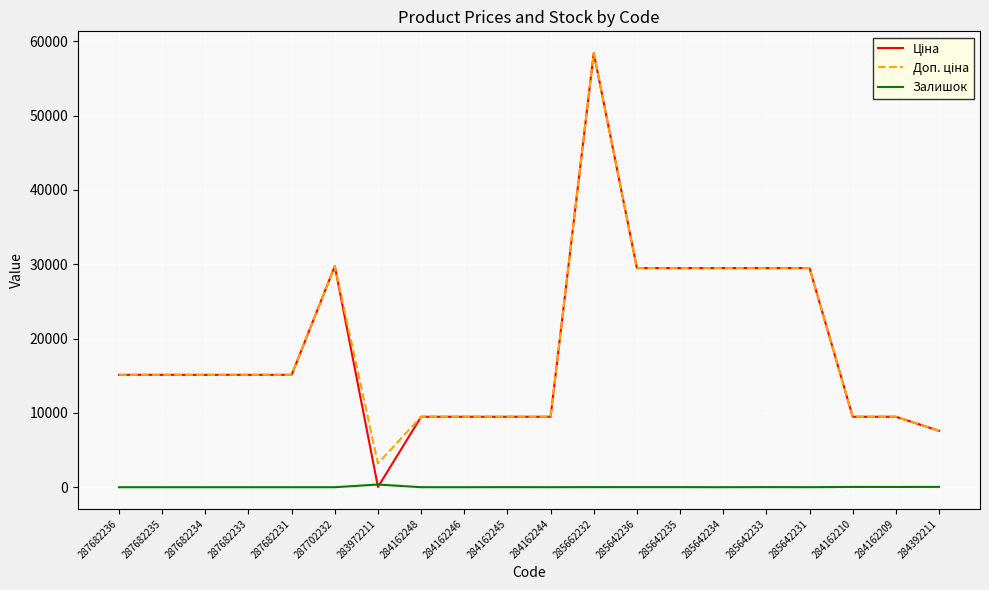

The Залишок series shows 0.0 at 287682234. True or false?

True